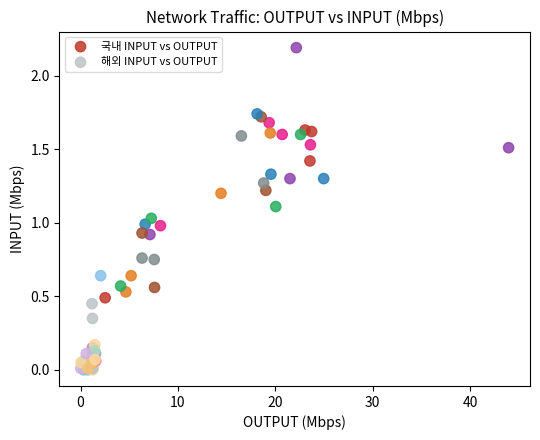

Which series contains the highest Y value?

국내 INPUT vs OUTPUT